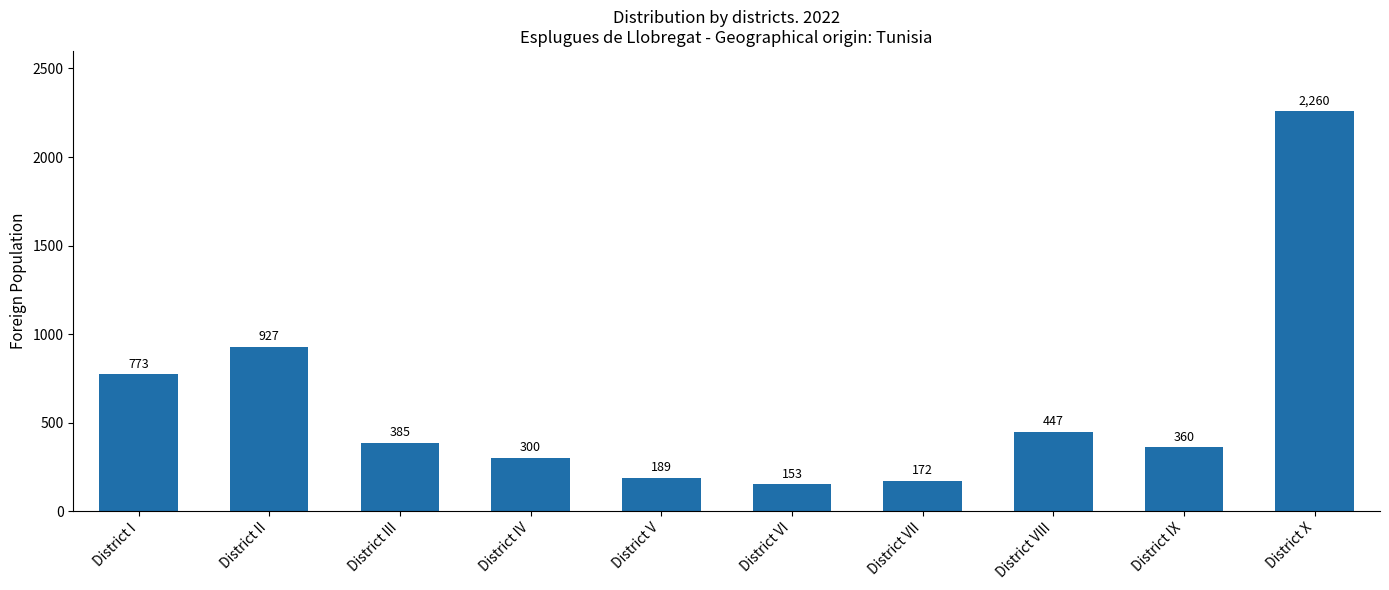

What is the difference between the second highest and second lowest values?

755